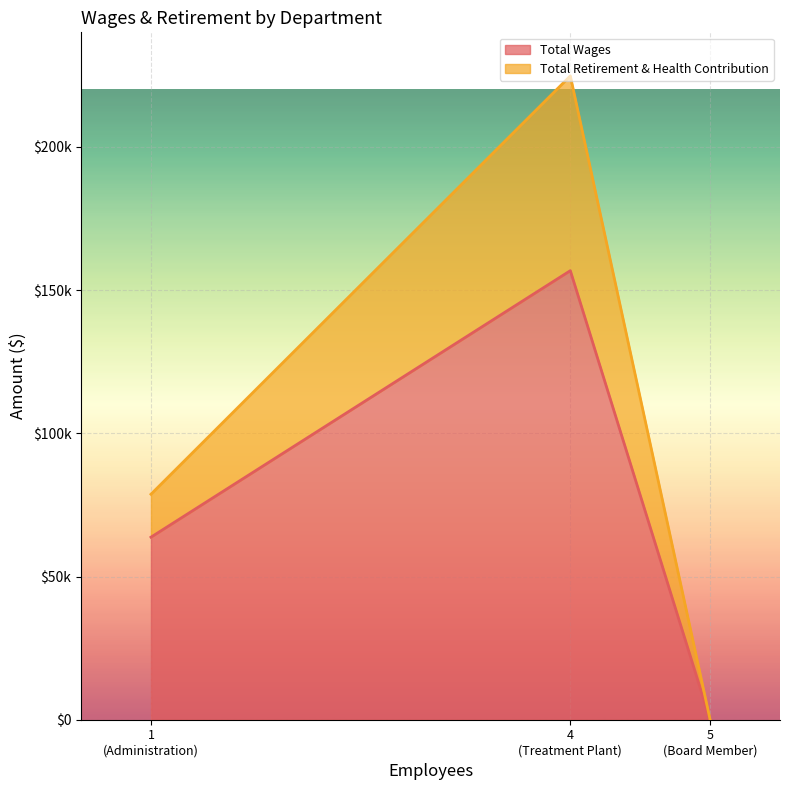

At which label does Total Retirement & Health Contribution reach its minimum?

Board Member